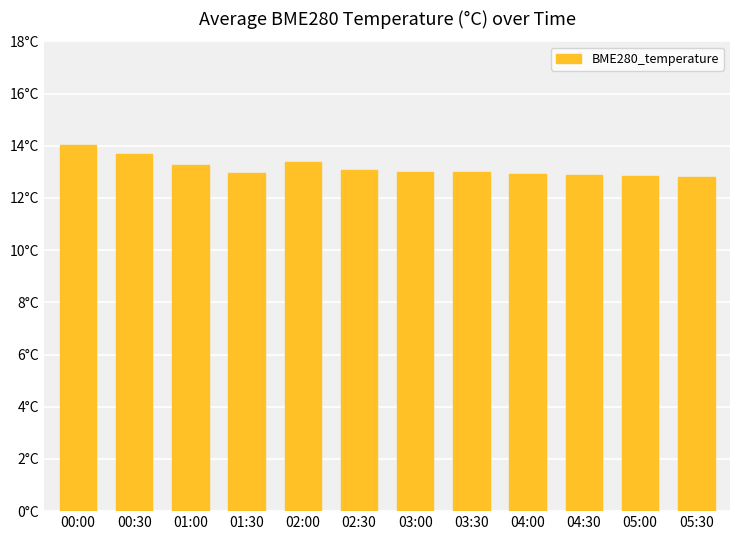

True or false: the data shows 13.7 at 00:30.

True